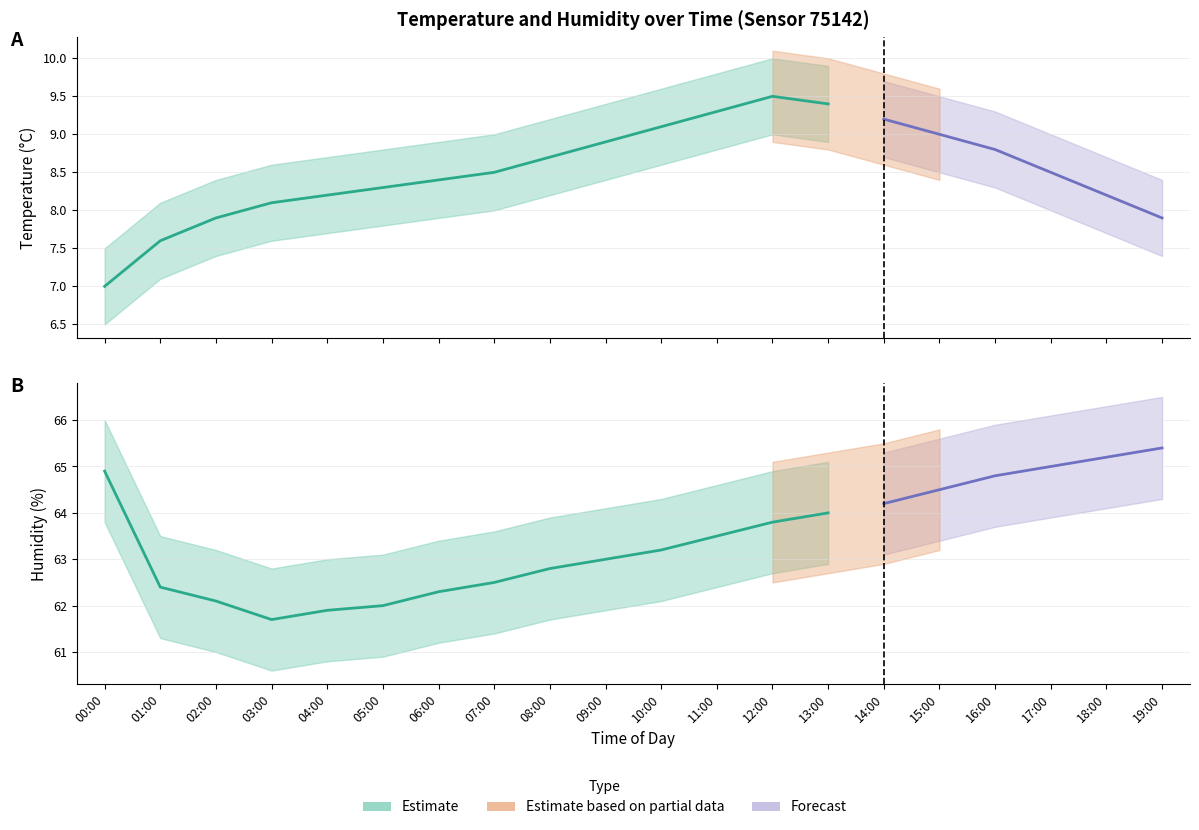

Between 02:00 and 03:00, which is larger?

03:00